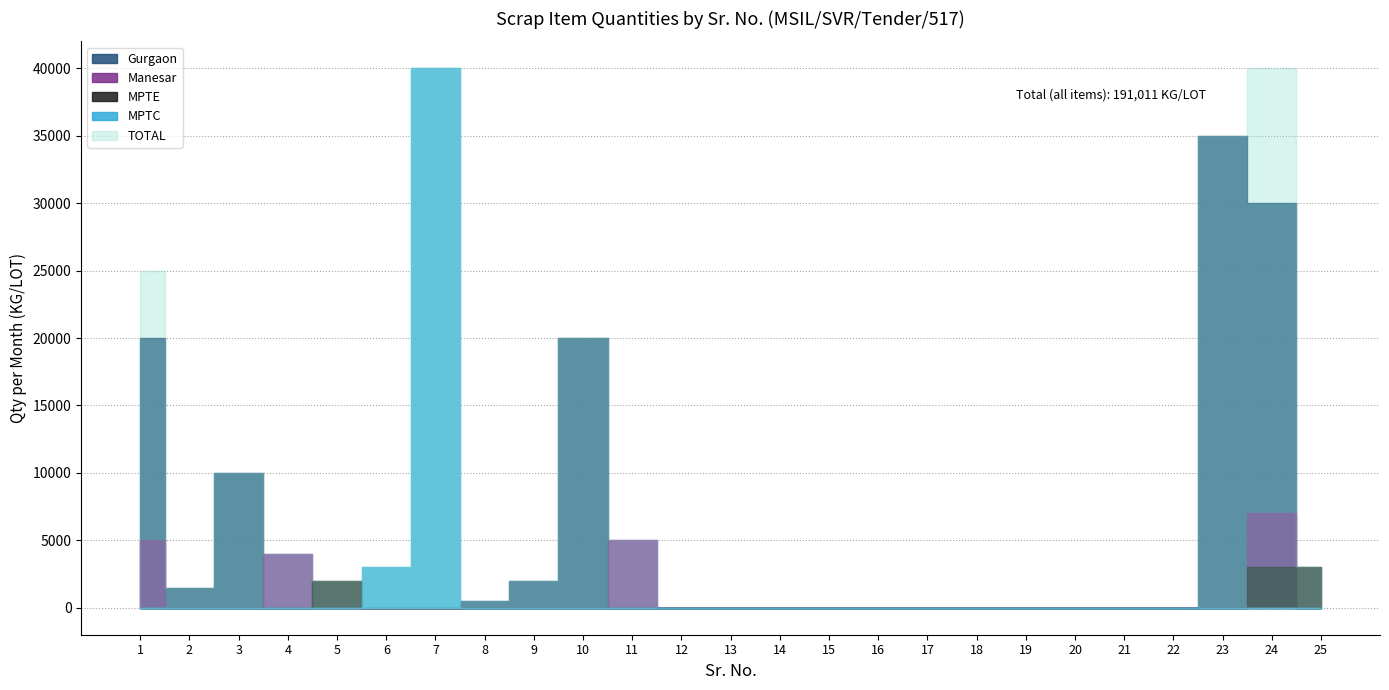

How many lines are shown in the chart?

5